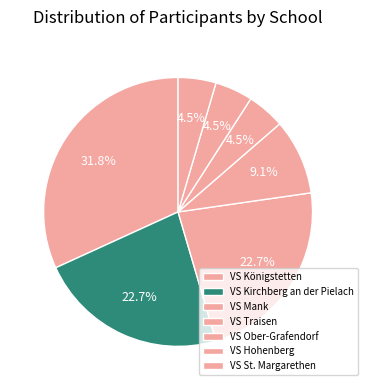

To the nearest percent, what portion does VS St. Margarethen represent?

5%